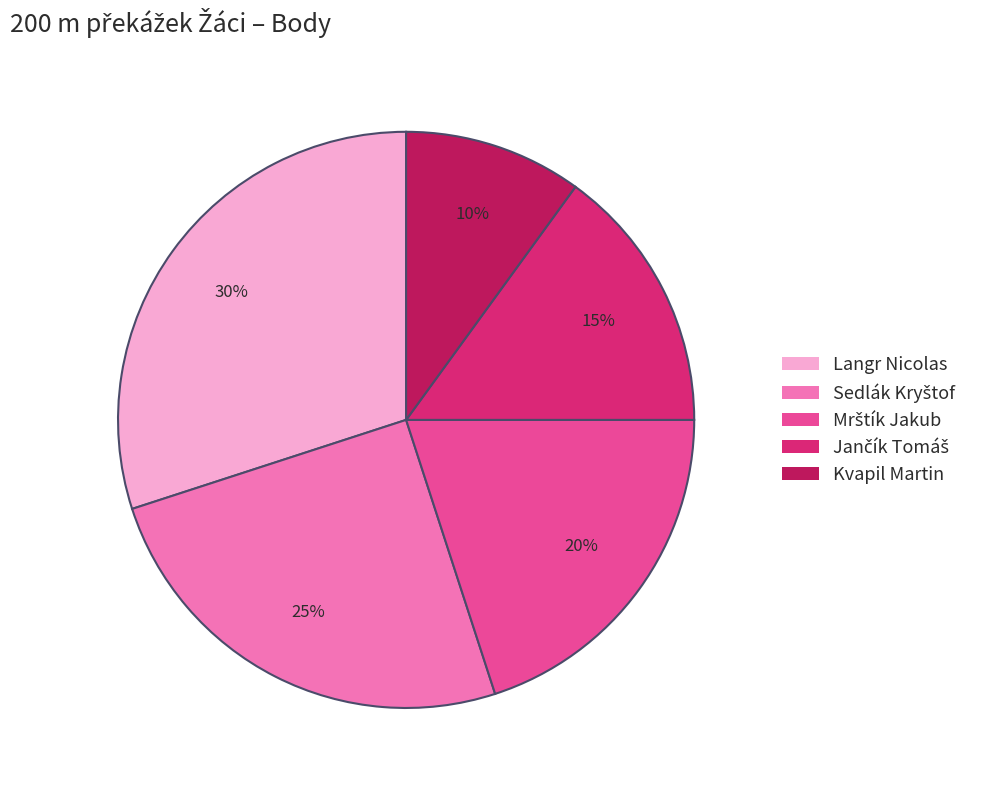

How many slices are in this pie chart?

5